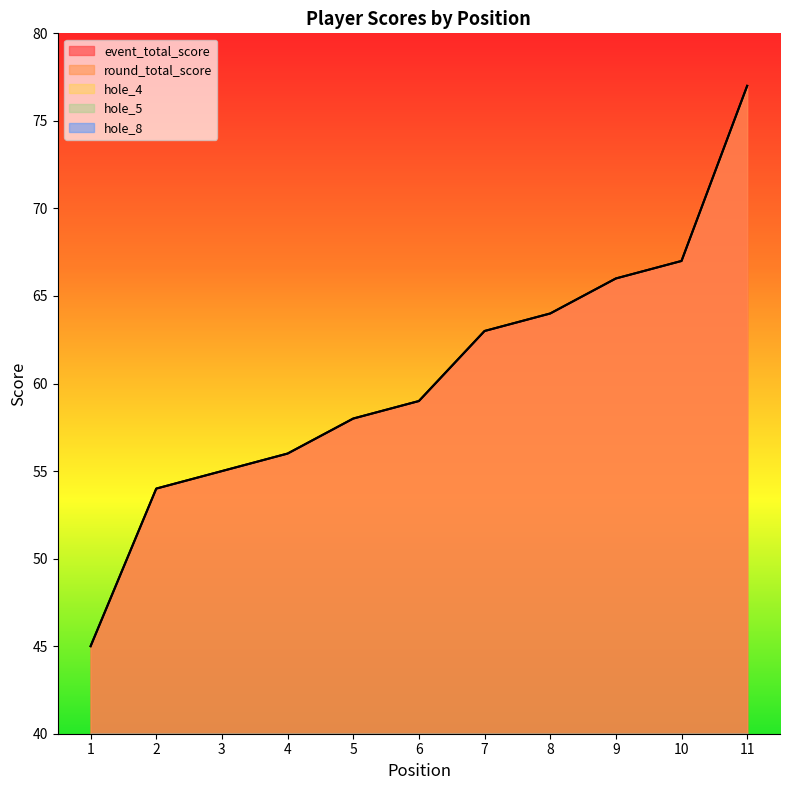

Which series has the largest range (max minus min)?

event_total_score